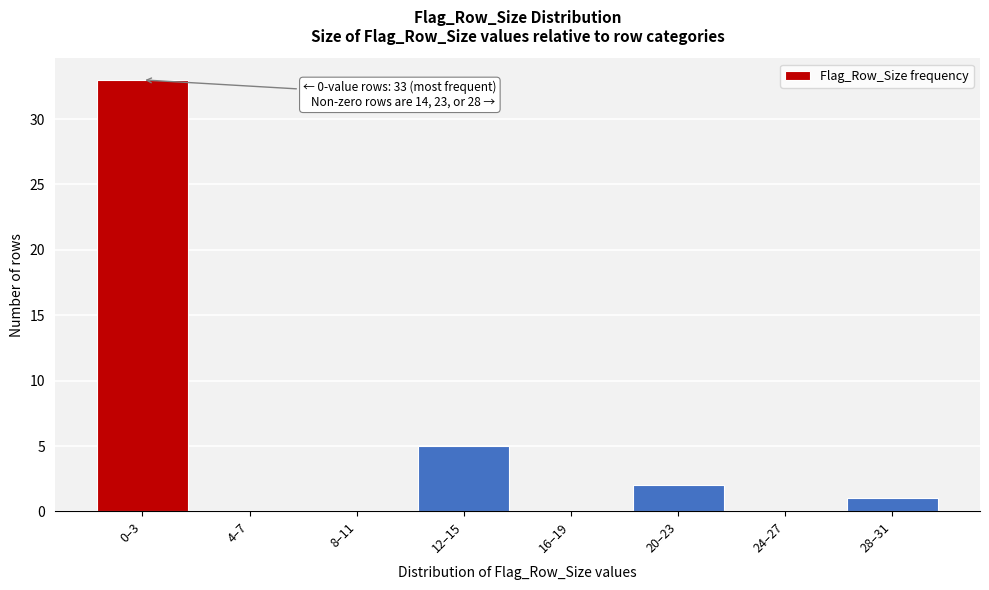

Reading left to right, what are all the values shown in this chart?

0–3=33	4–7=0	8–11=0	12–15=5	16–19=0	20–23=2	24–27=0	28–31=1